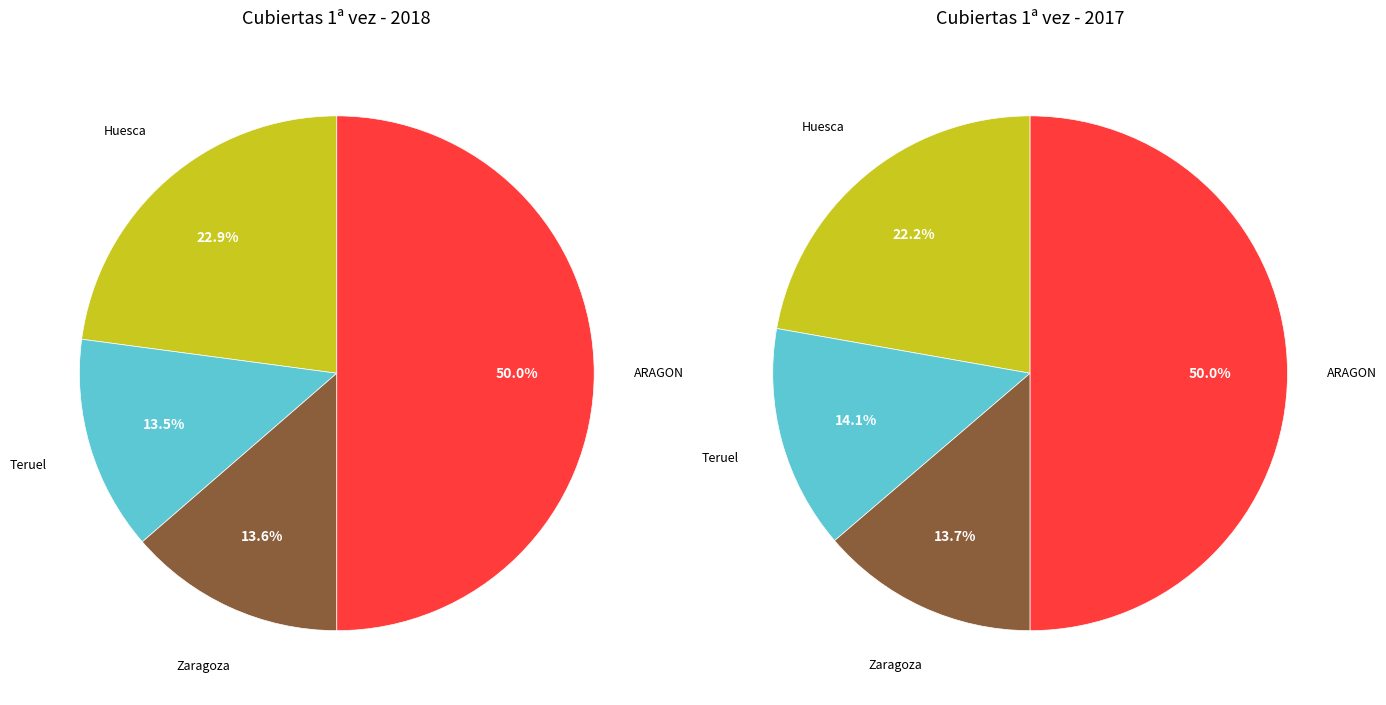

Between Zaragoza and Teruel, which is larger?

Zaragoza